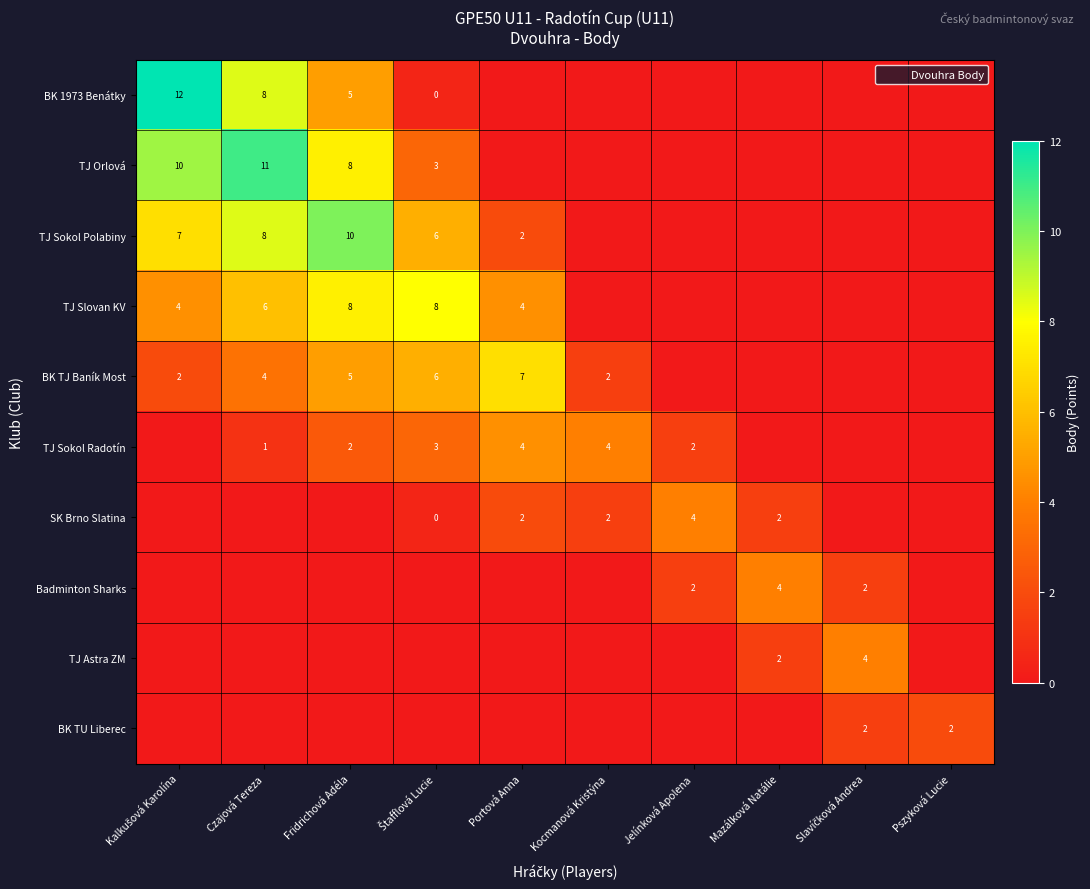

The value of TJ Slovan KV at Fridrichová Adéla is 13.0. True or false?

False